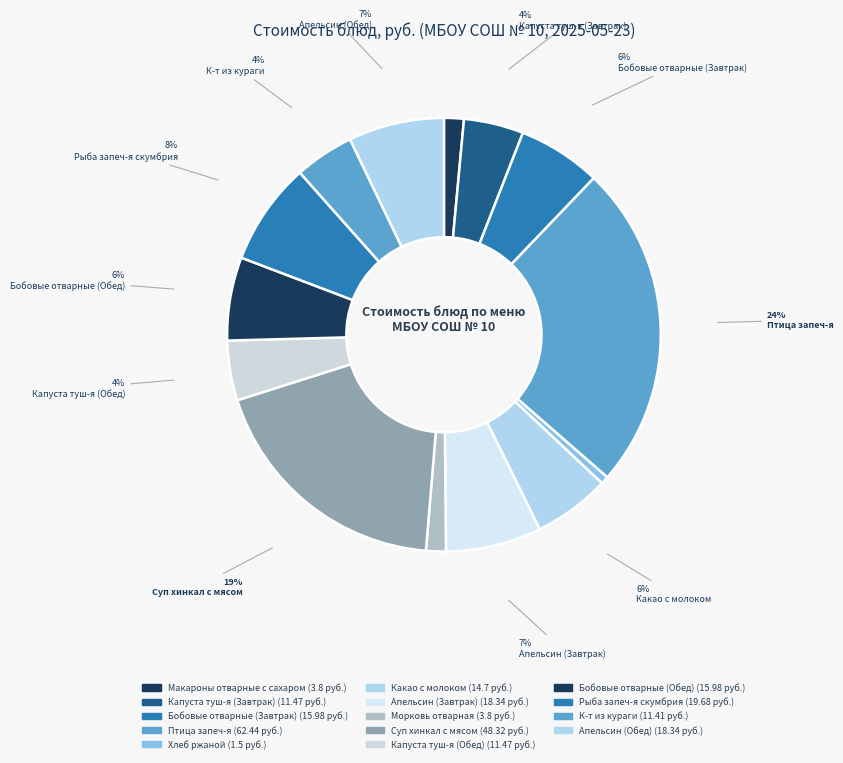

Is Хлеб ржаной the majority of the pie?

No